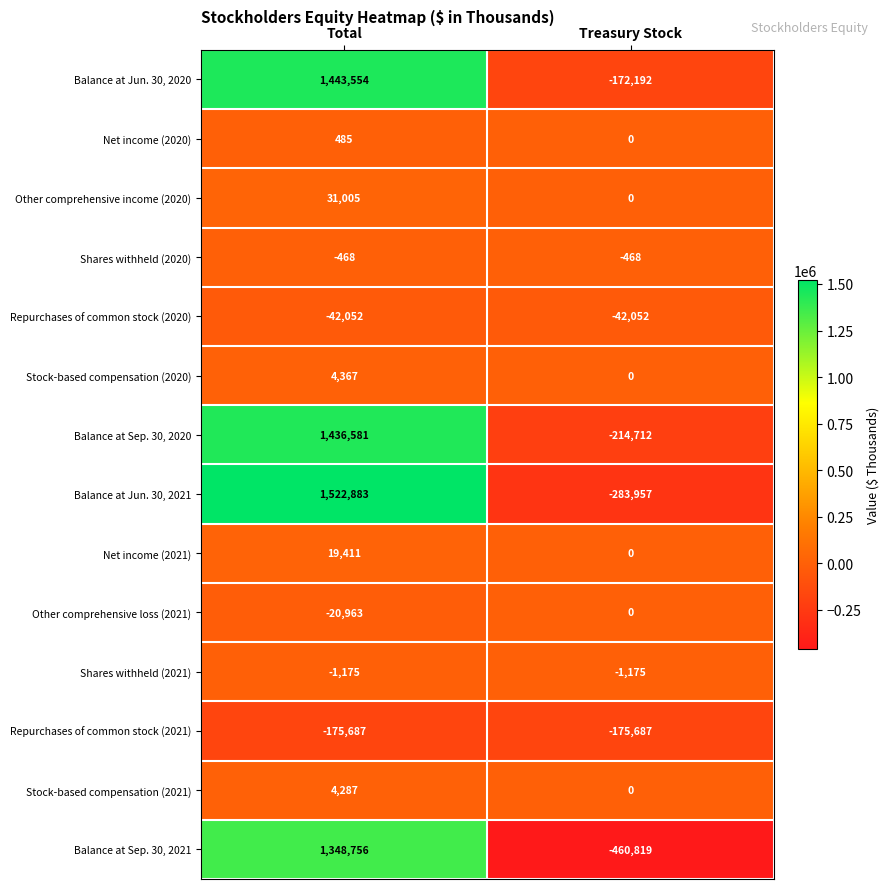

True or false: Repurchases of common stock (2021) has a value of -175687 at Treasury Stock.

True